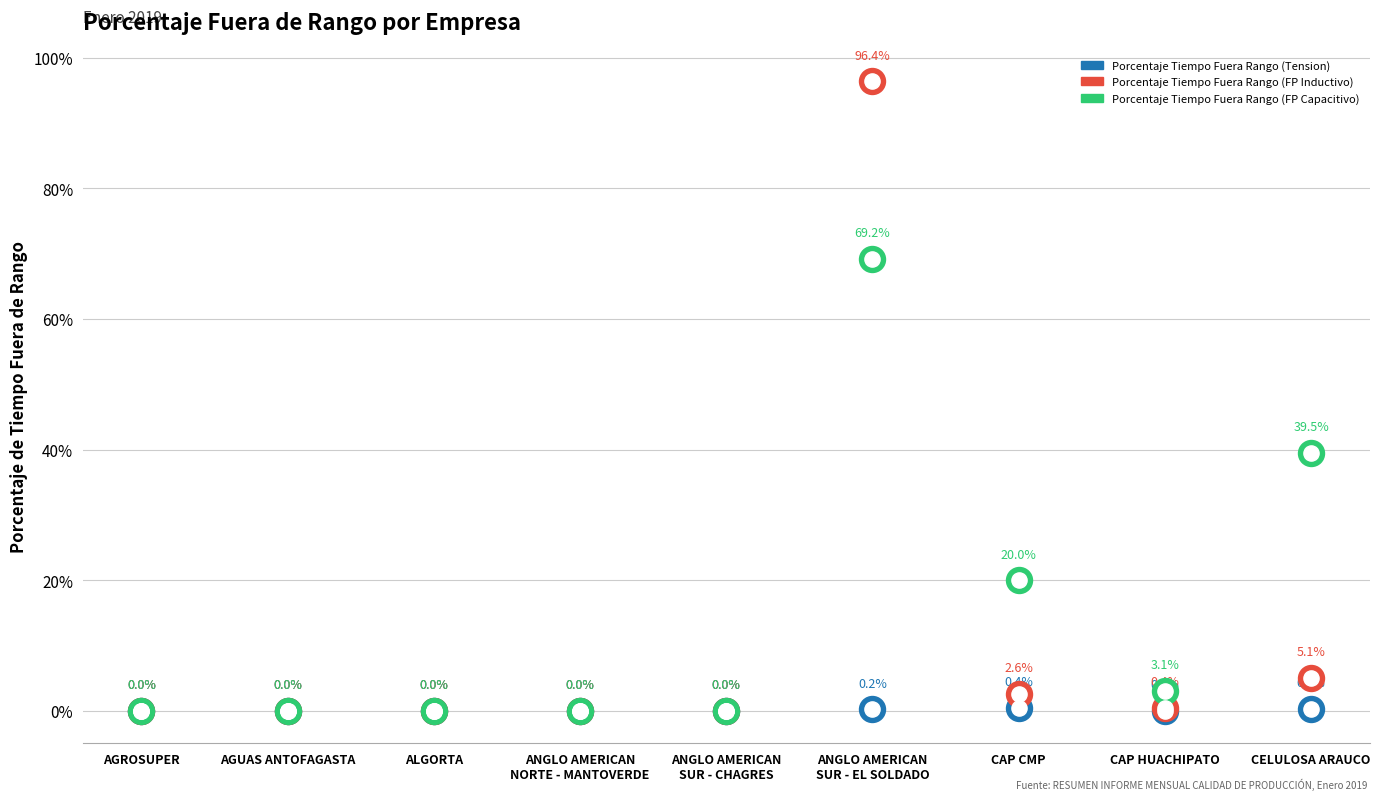

Which series contains the lowest Y value?

Porcentaje Tiempo Fuera Rango (Tension)